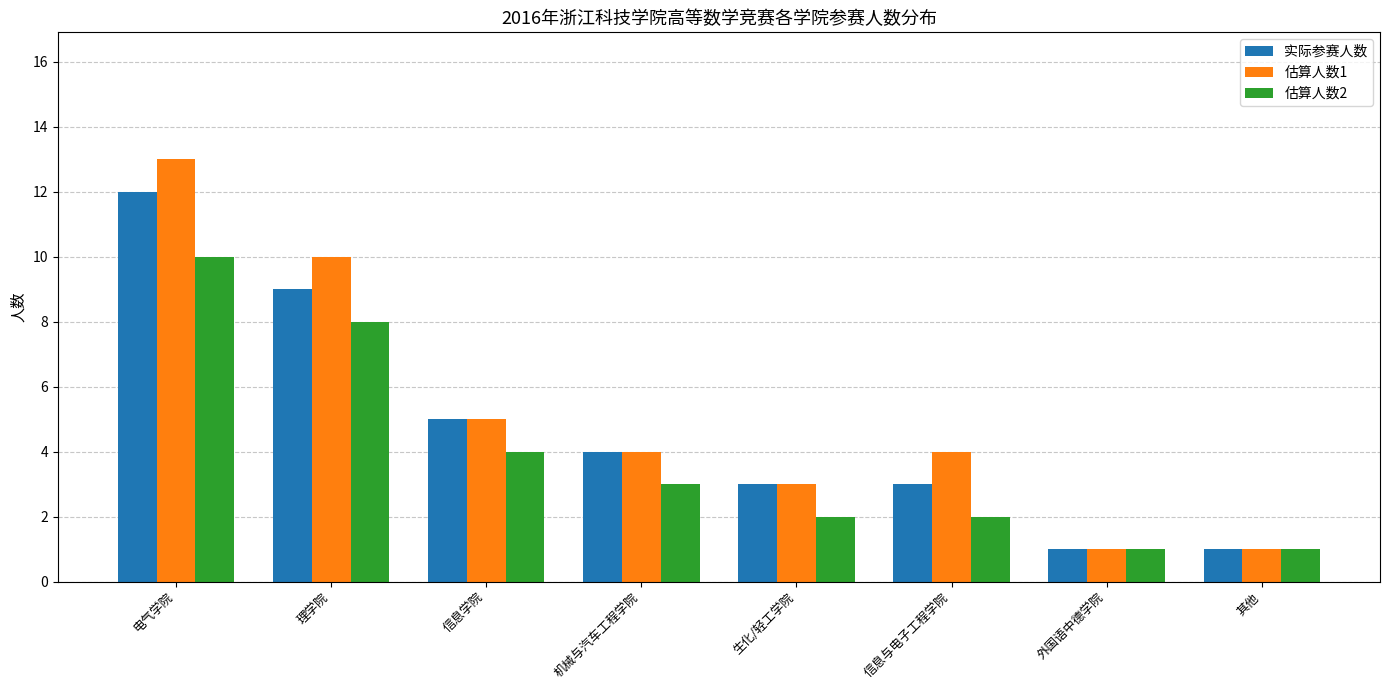

How many groups of bars are there?

8